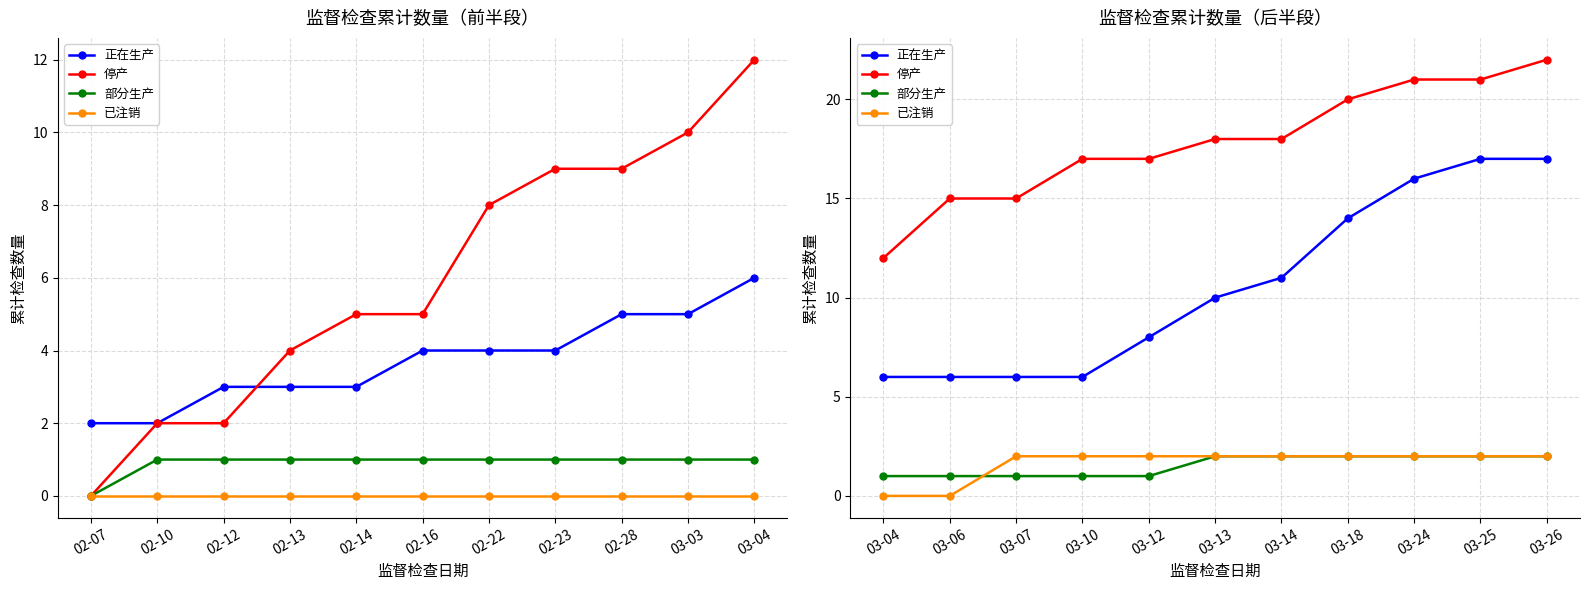

The value of 已注销 at 03-12 is 3. True or false?

False